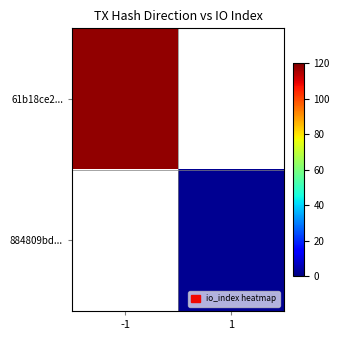

Which has a higher value, 1 or -1?

-1